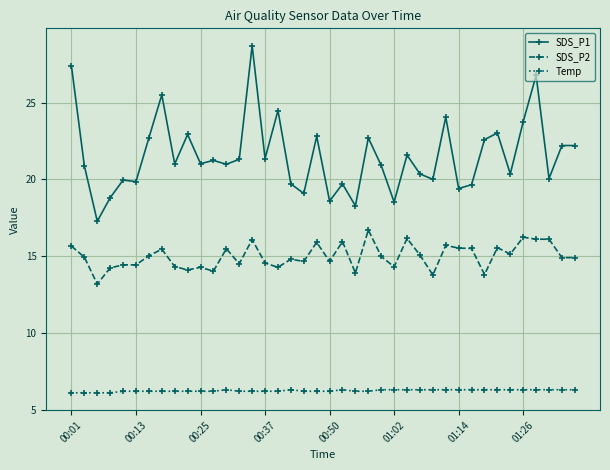

What is the average value of the SDS_P2 series?

15.0